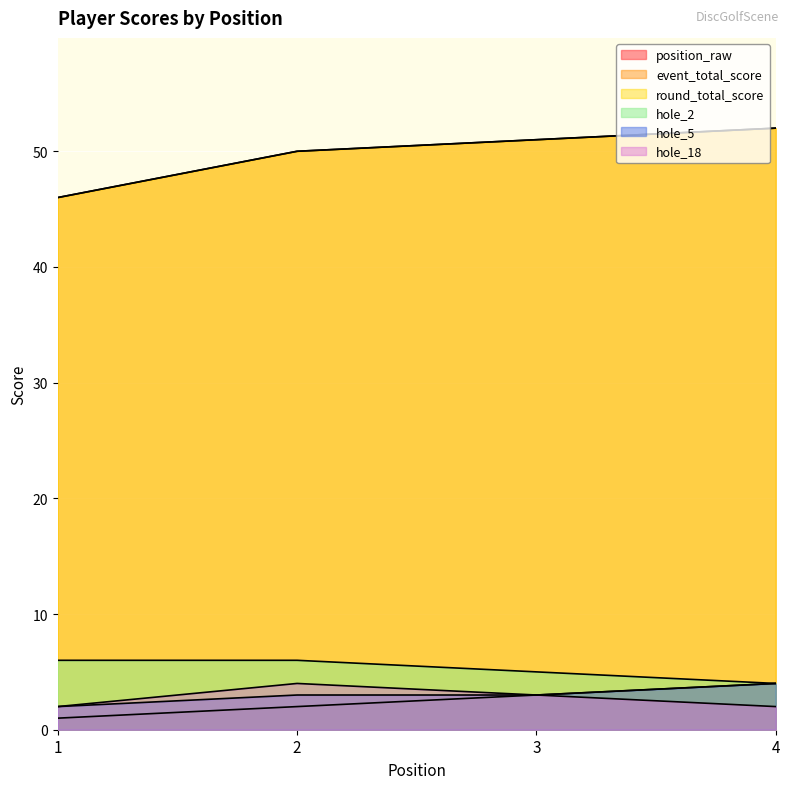

Reading left to right, transcribe all the data shown in this chart.

position_raw: 1=1	2=2	3=3	4=4
event_total_score: 1=46	2=50	3=51	4=52
round_total_score: 1=46	2=50	3=51	4=52
hole_2: 1=6	2=6	3=5	4=4
hole_5: 1=2	2=3	3=3	4=4
hole_18: 1=2	2=4	3=3	4=2